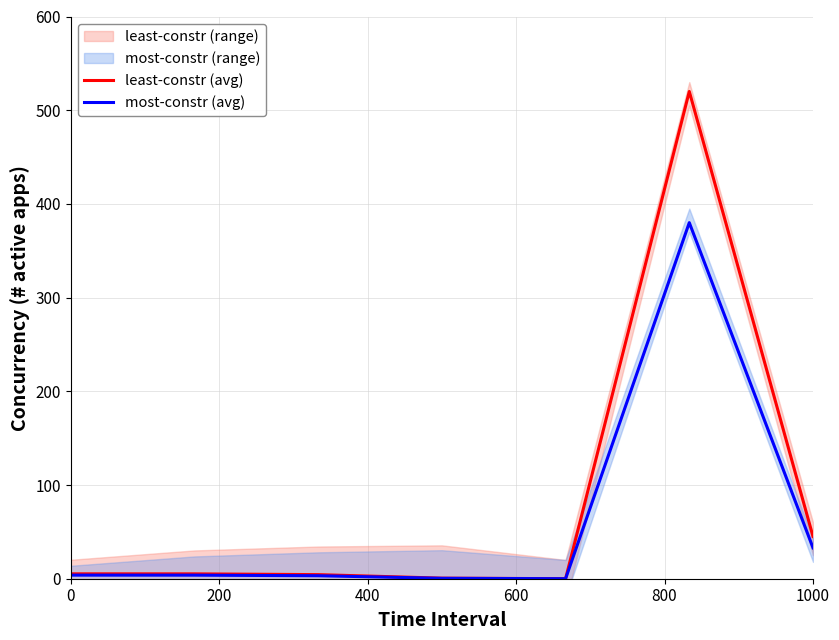

Is it true that least-constr (avg) equals 21.5 at 1000?

False